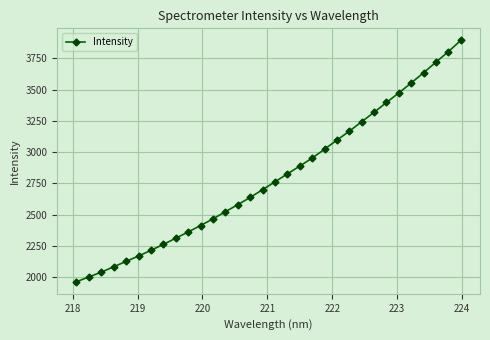

What is the maximum value shown in the chart?

3893.8